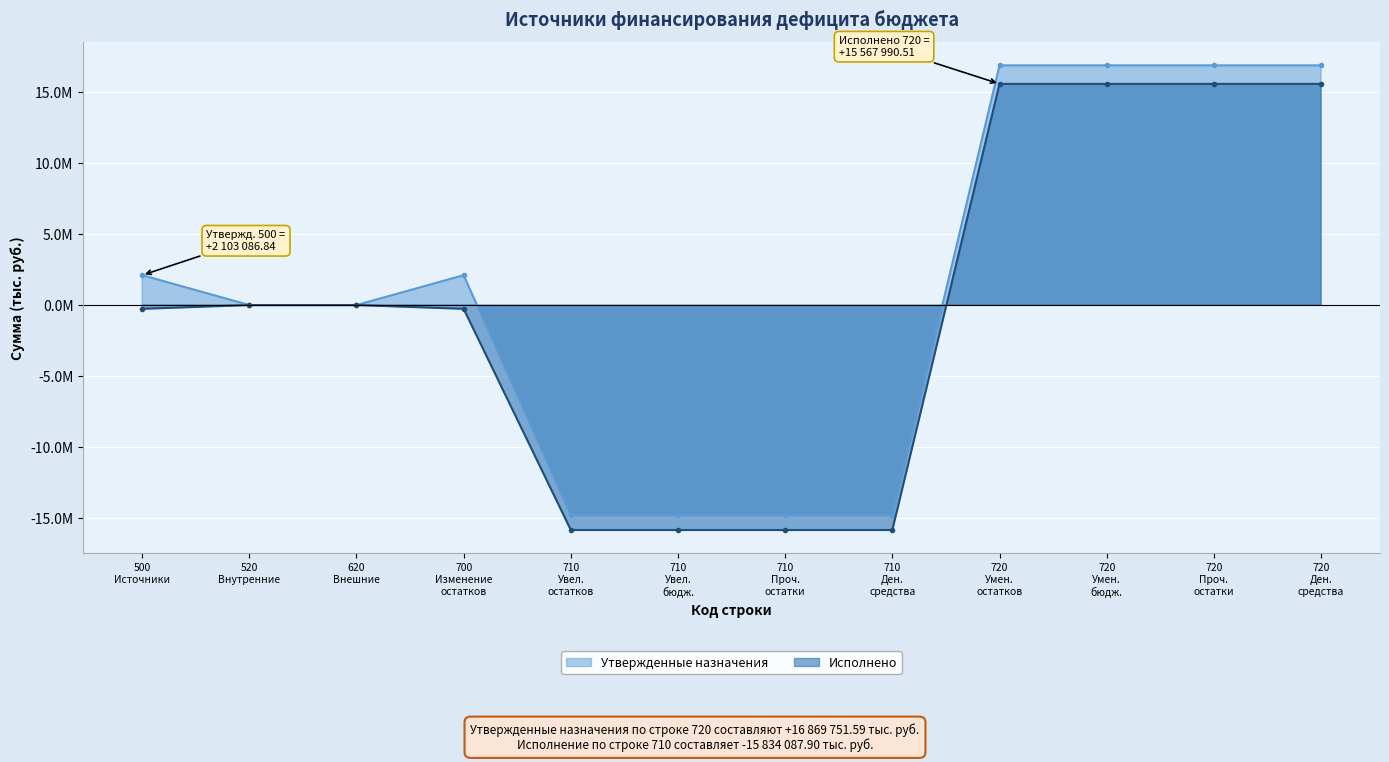

Which has a higher value, 720 Умен. бюдж. or 720 Умен. остатков?

720 Умен. бюдж.